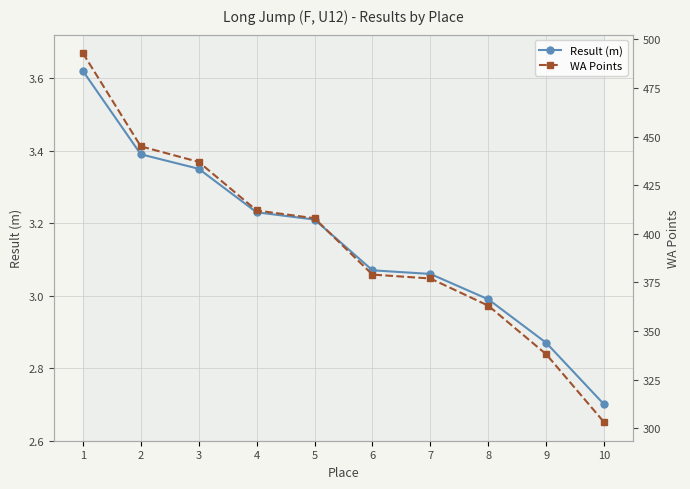

What is the greatest value displayed?

493.0